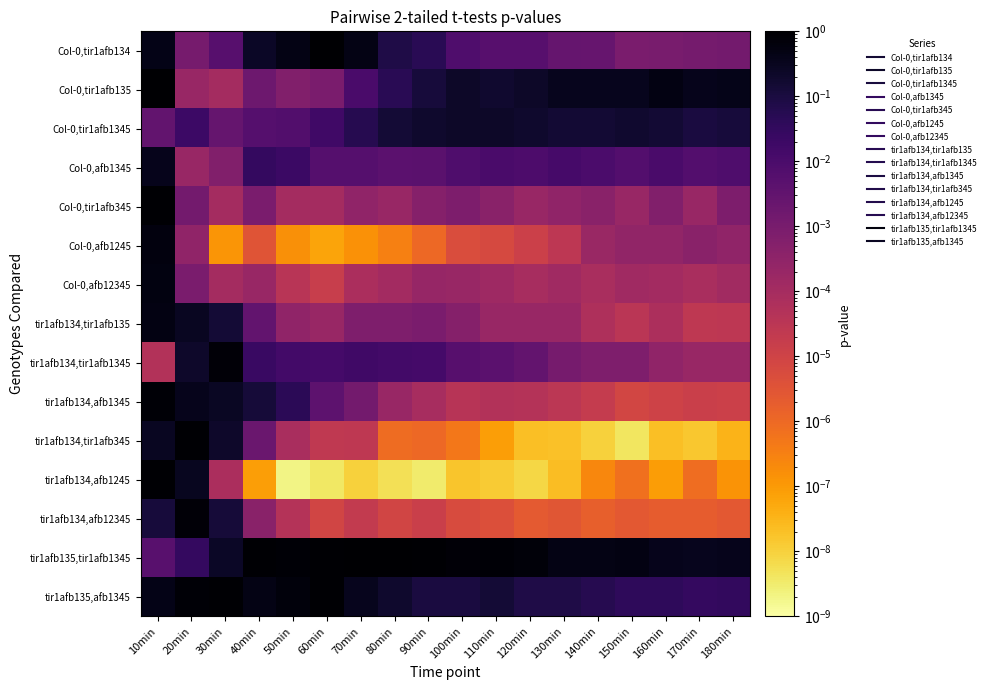

How many distinct data groups are displayed?

15